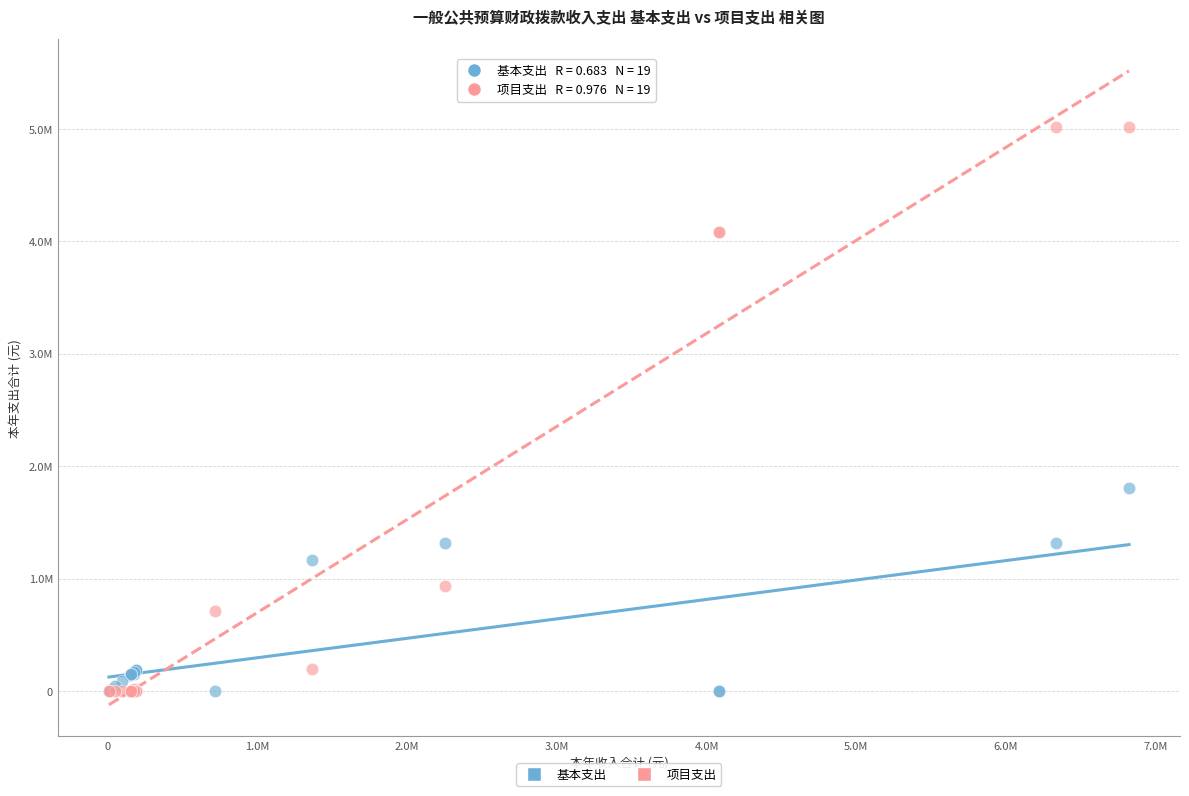

What are all the series names shown in the legend?

基本支出, 项目支出